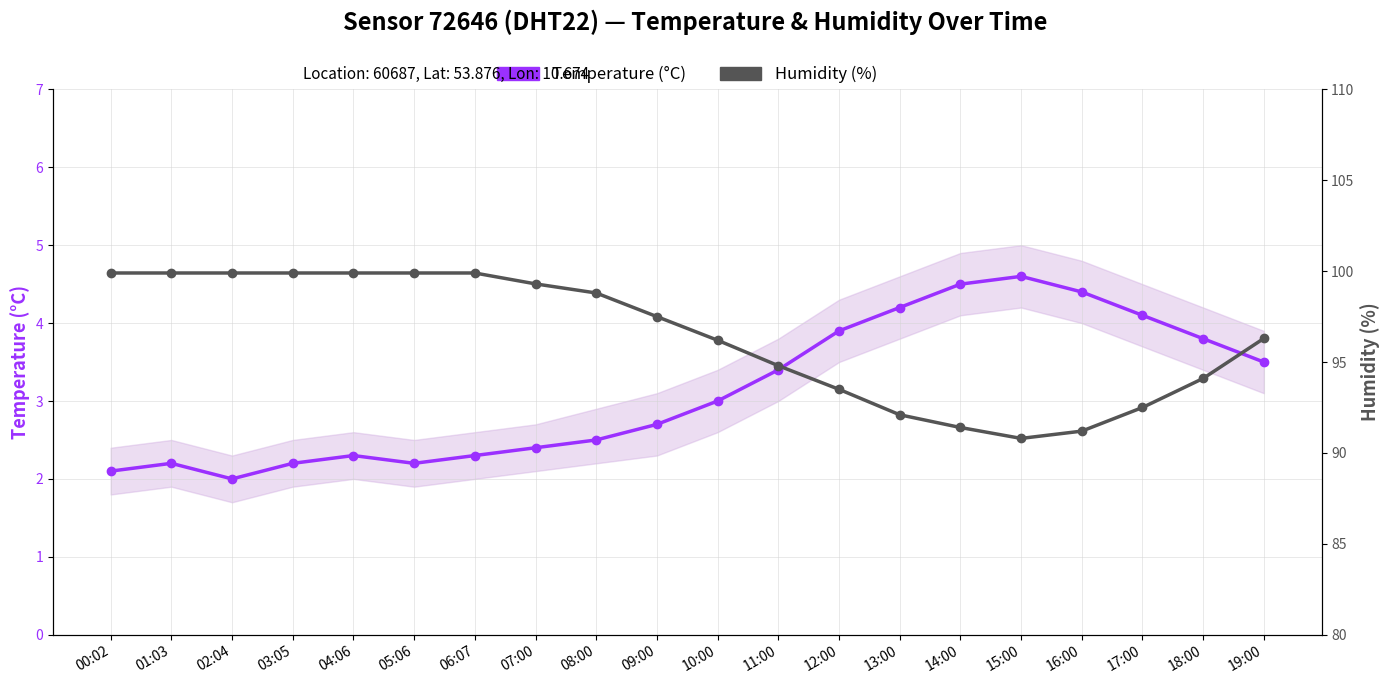

What is the spread (max minus min) of values at 00:02?

97.8